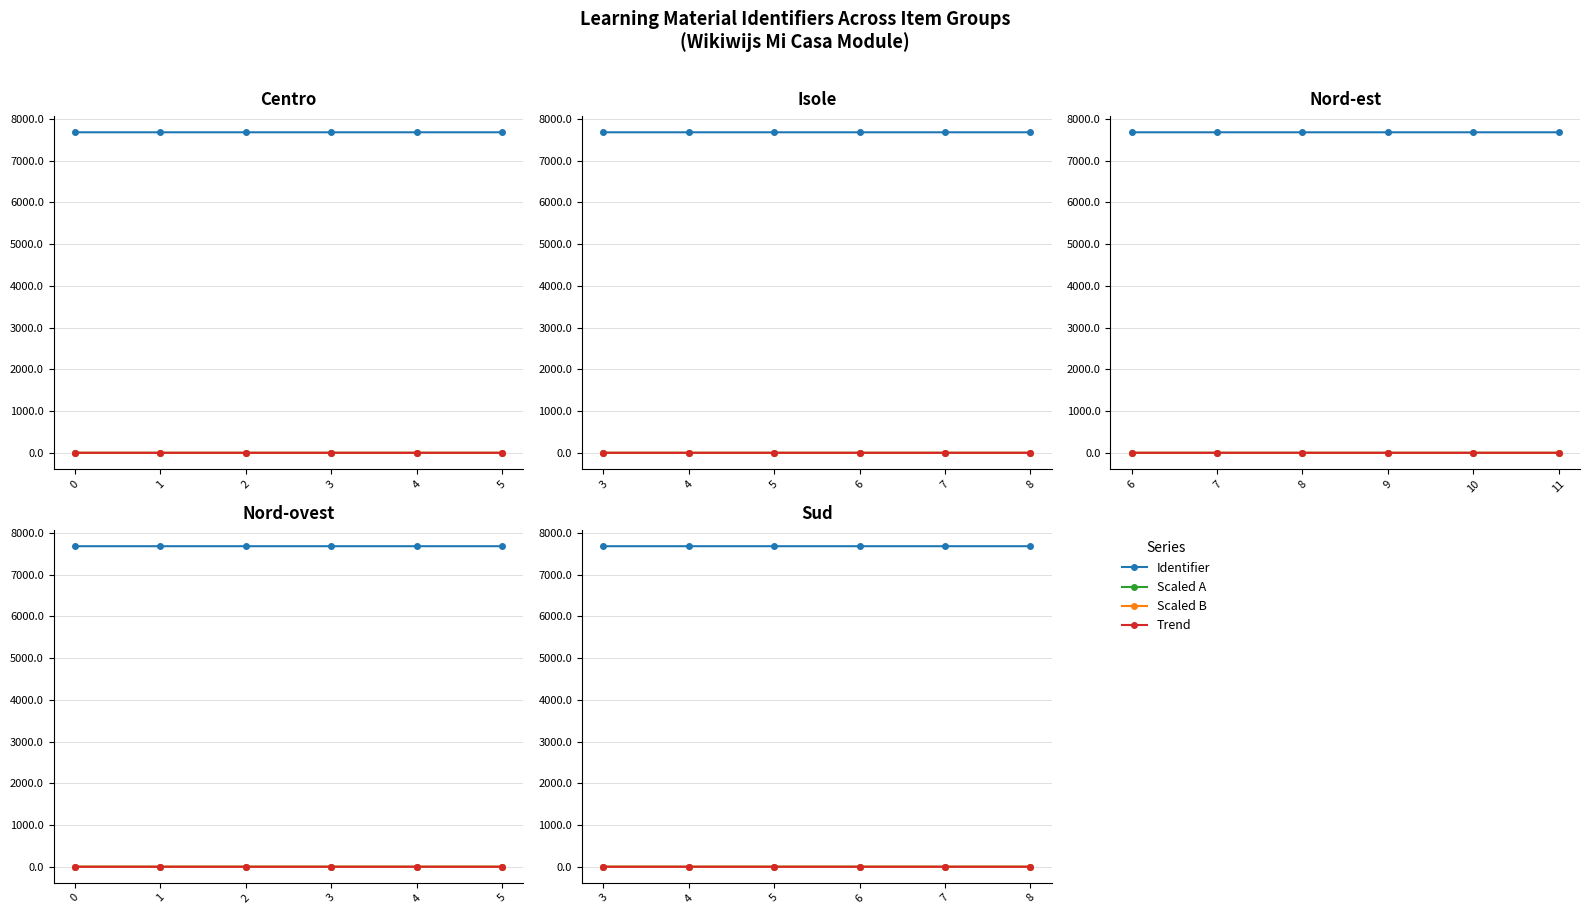

What is the highest value of the Identifier series?

7677.6